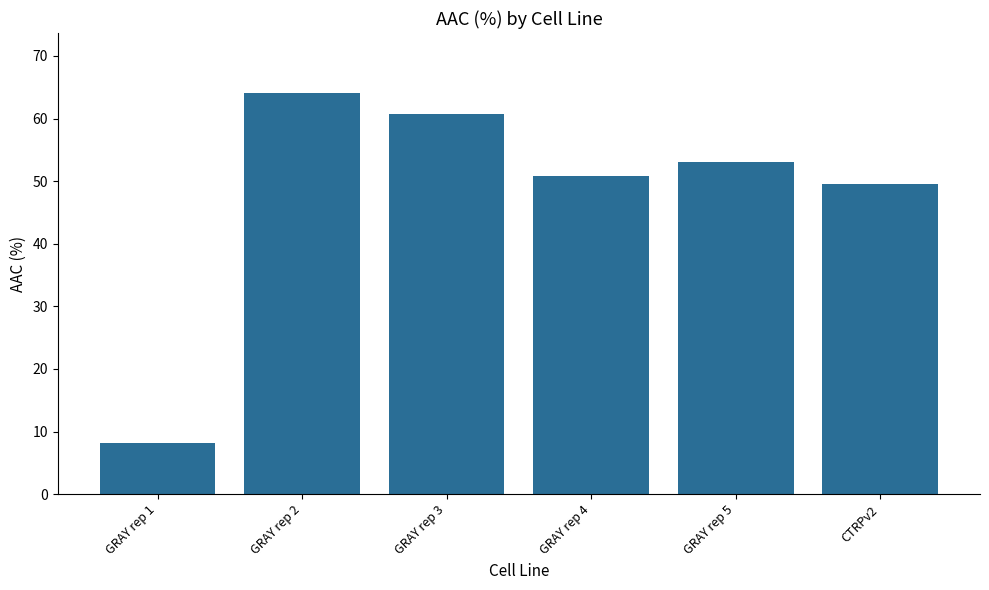

Reading left to right, list all the values displayed in this chart.

8.1	64.0	60.8	50.9	53.0	49.5